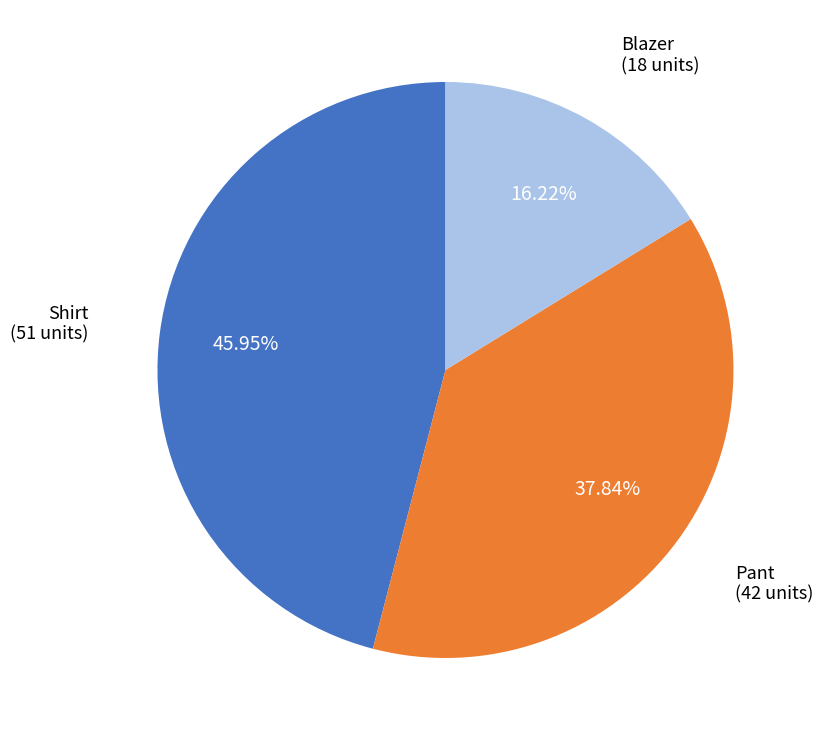

Is there any slice that represents more than half of the pie?

No